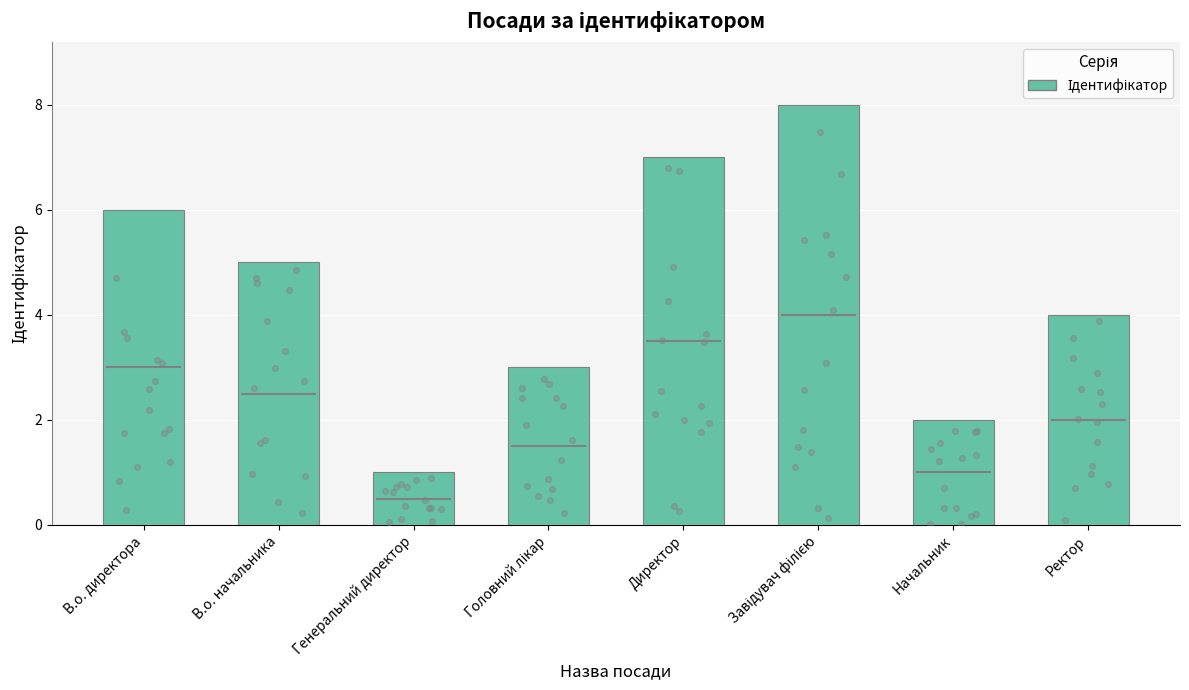

Approximately how many times larger is the value at Генеральний директор compared to Директор?

0.1